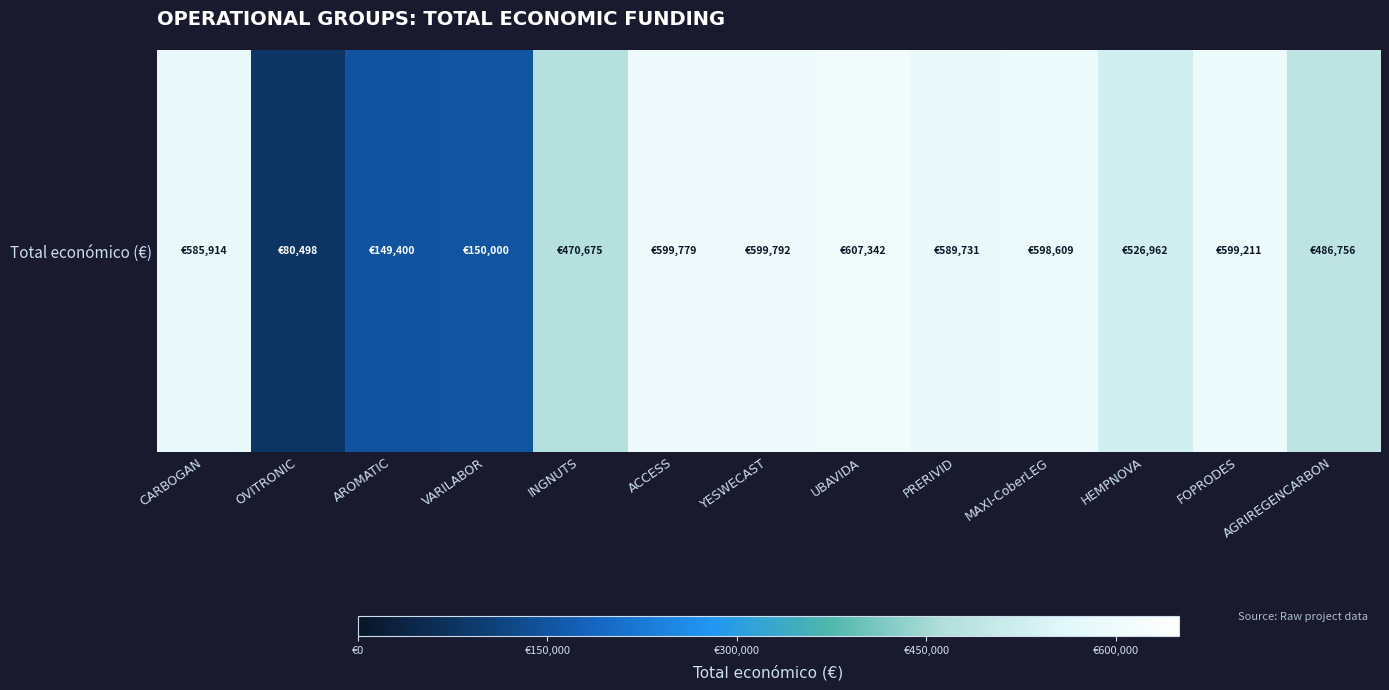

The value at HEMPNOVA is 231899. True or false?

False